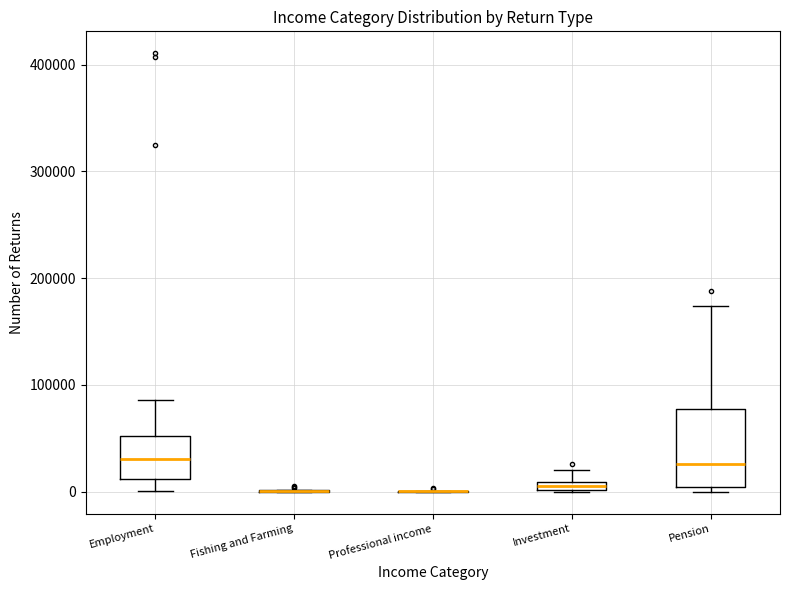

Which box is the tallest, from its lower edge to its upper edge?

Pension